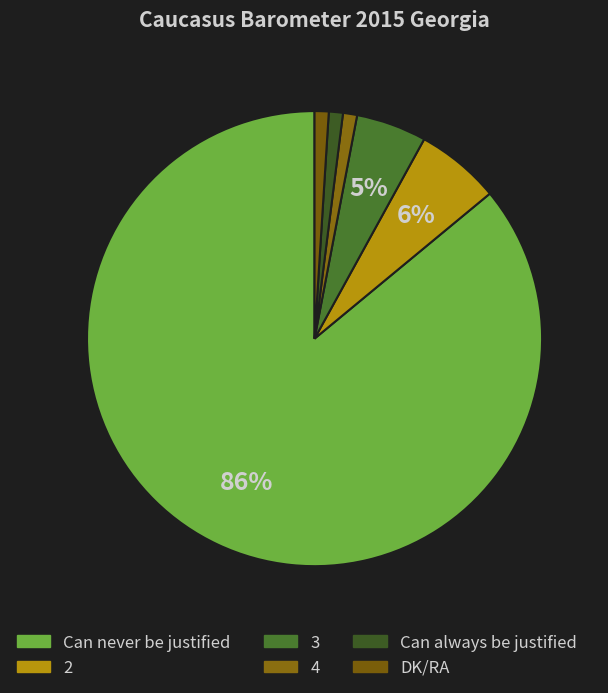

The Can never be justified slice represents 71% of the pie. True or false?

False